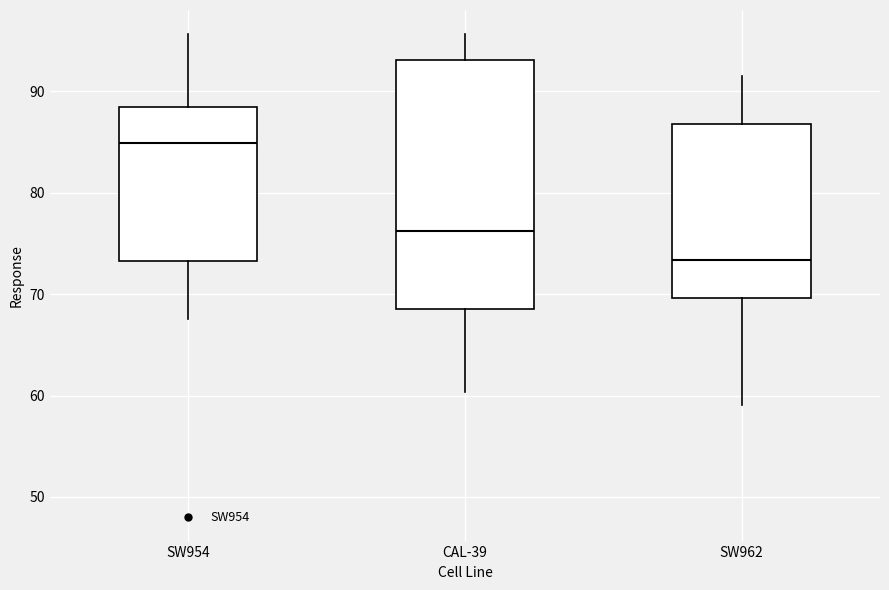

Comparing the boxes themselves (not the whiskers), which one is the tallest?

CAL-39